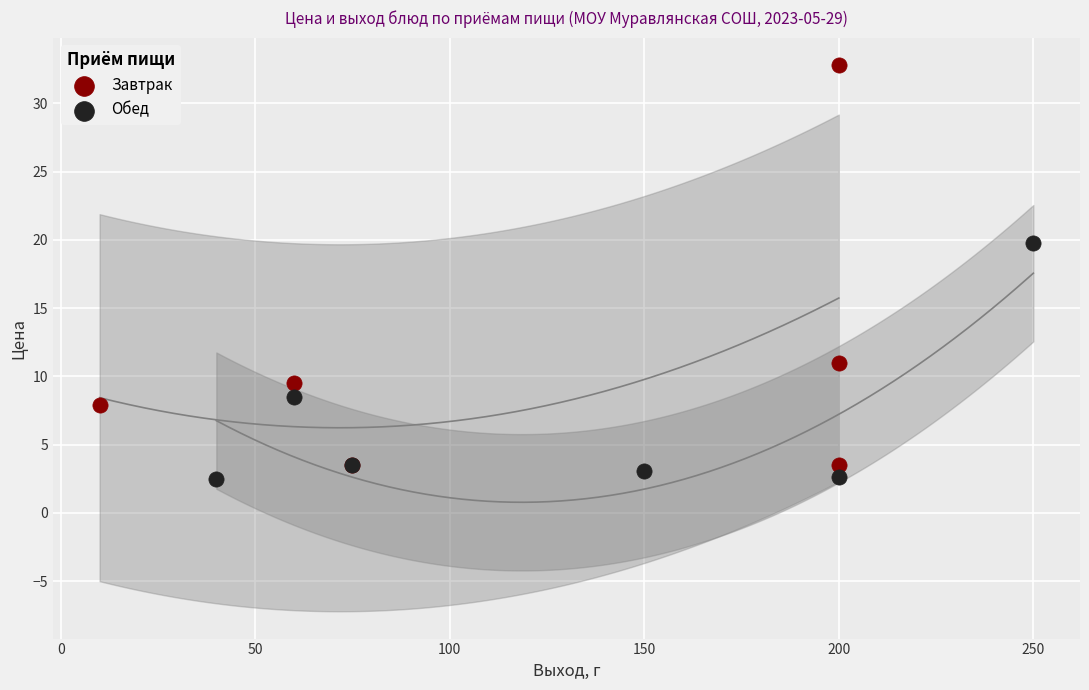

Which series contains the highest Y value?

Завтрак